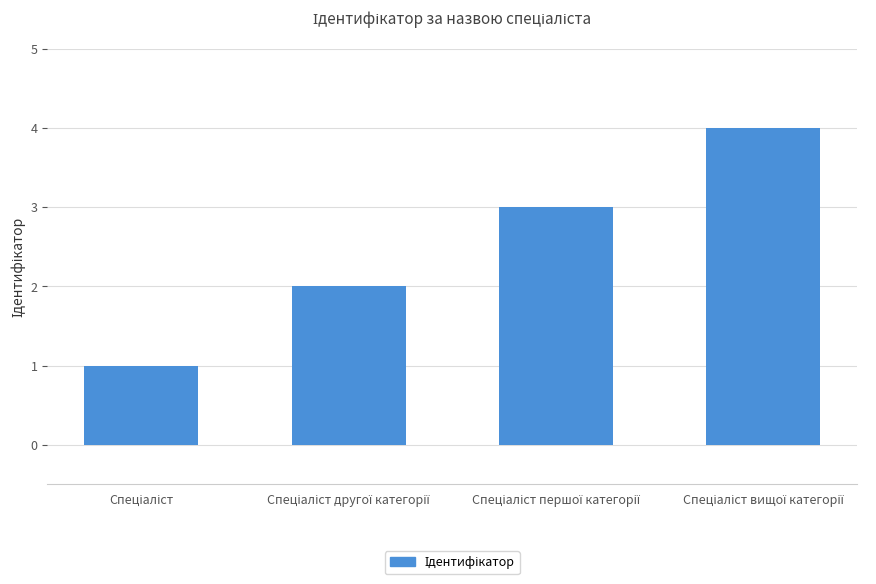

What is the maximum value shown in the chart?

4